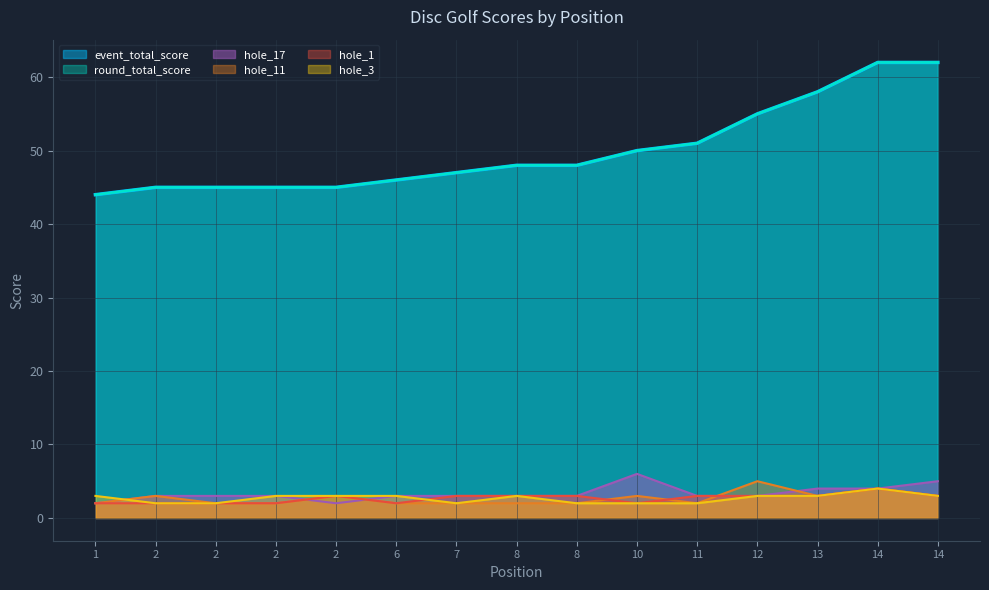

What are all the series names shown in the legend?

event_total_score, round_total_score, hole_17, hole_11, hole_1, hole_3